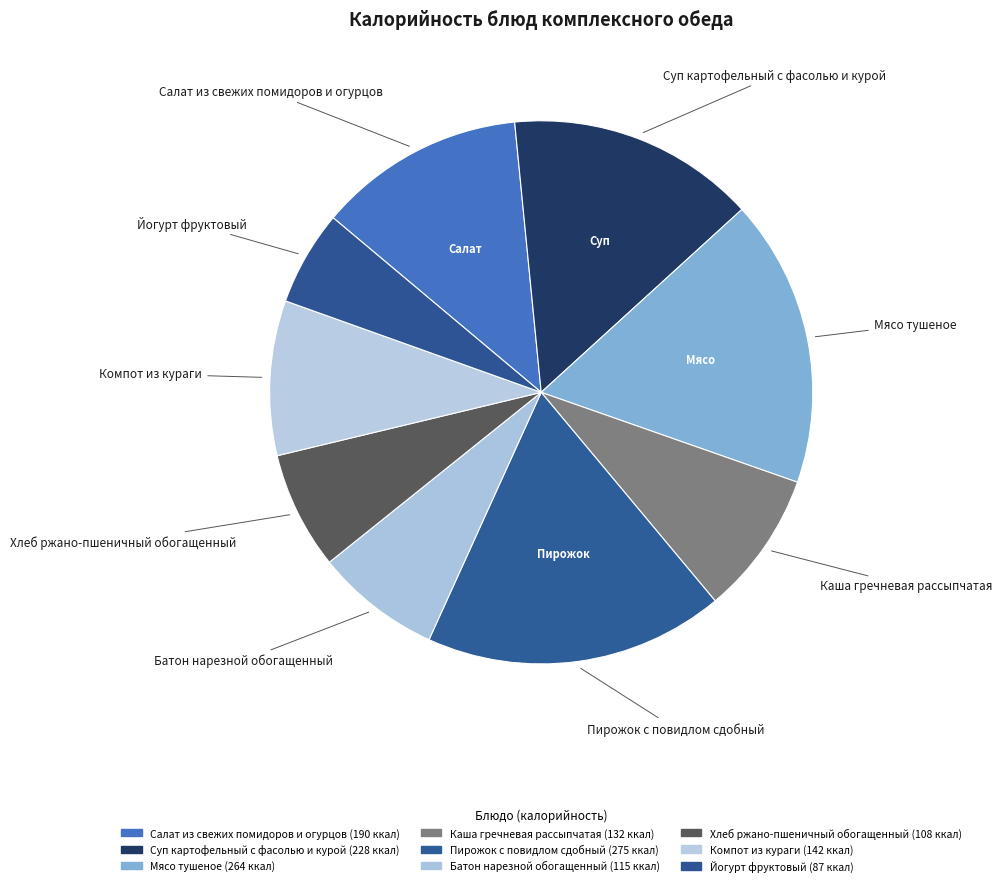

Between Пирожок с повидлом сдобный and Суп картофельный с фасолью и курой, which is larger?

Пирожок с повидлом сдобный